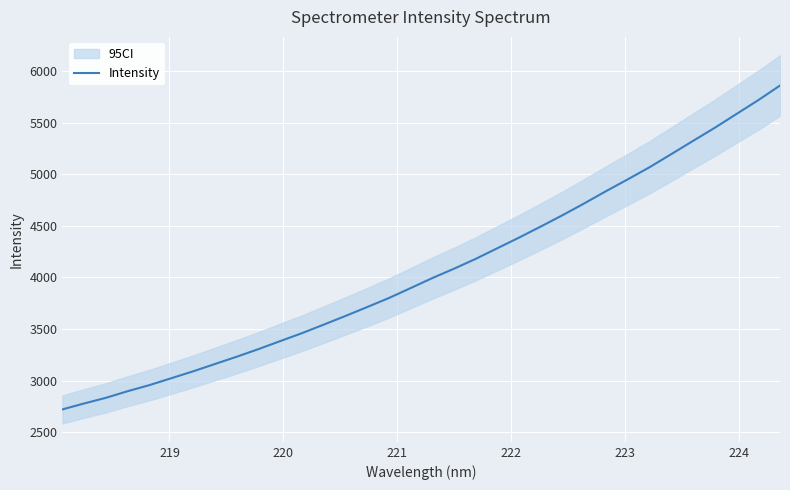

What is the highest value of the Intensity series?

5858.5